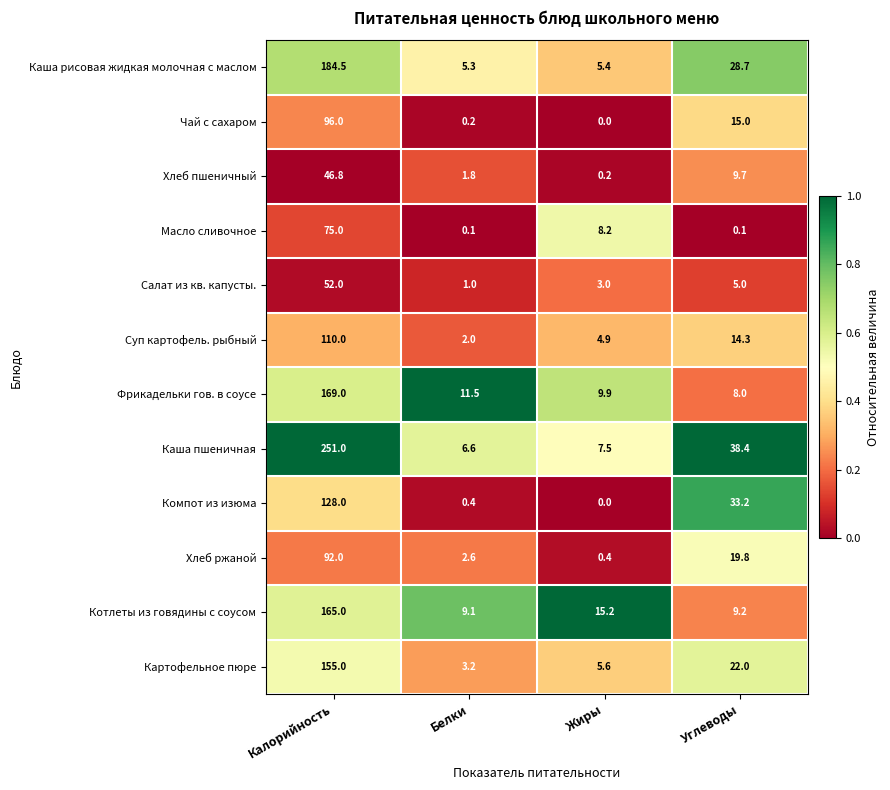

What is the difference between the second highest and second lowest values in the Компот из изюма series?

32.8